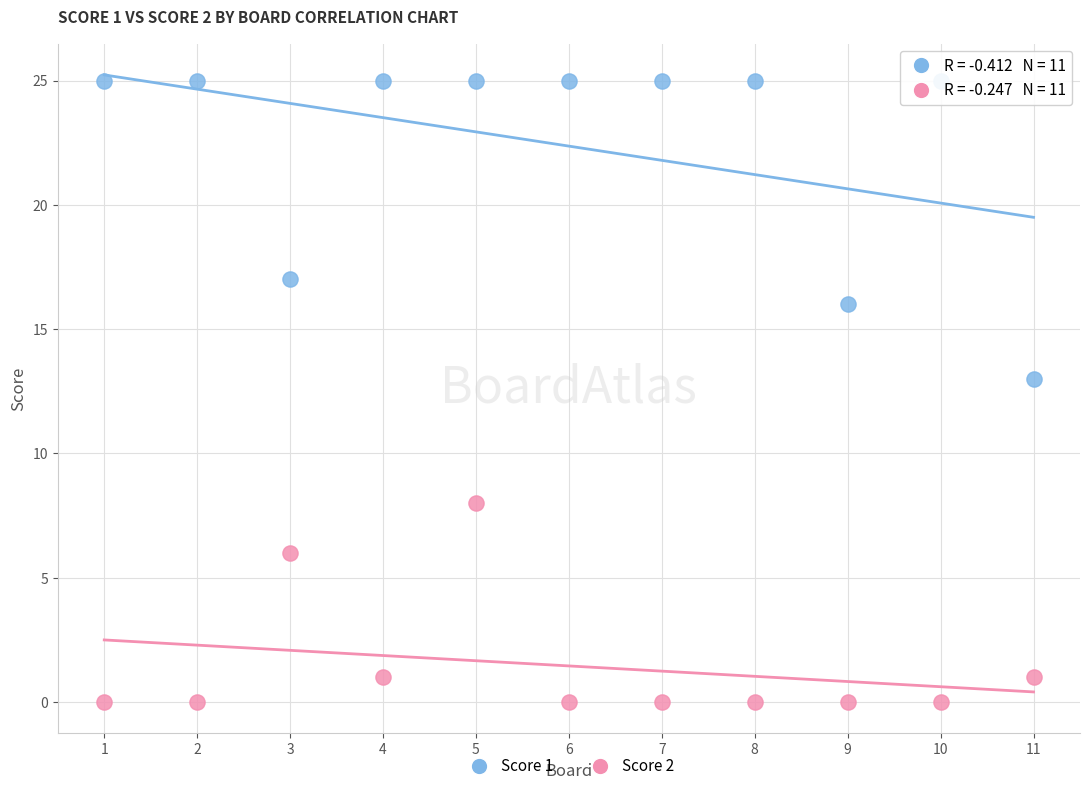

Across all data points, what is the range of Y values (max minus min)?

25